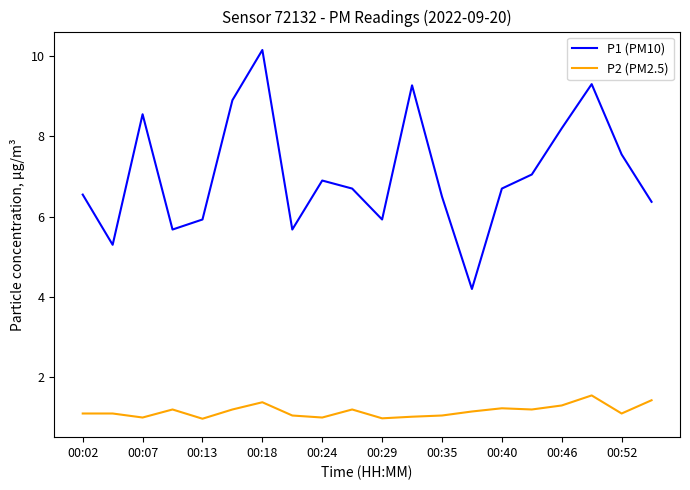

What are all the series names shown in the legend?

P1 (PM10), P2 (PM2.5)